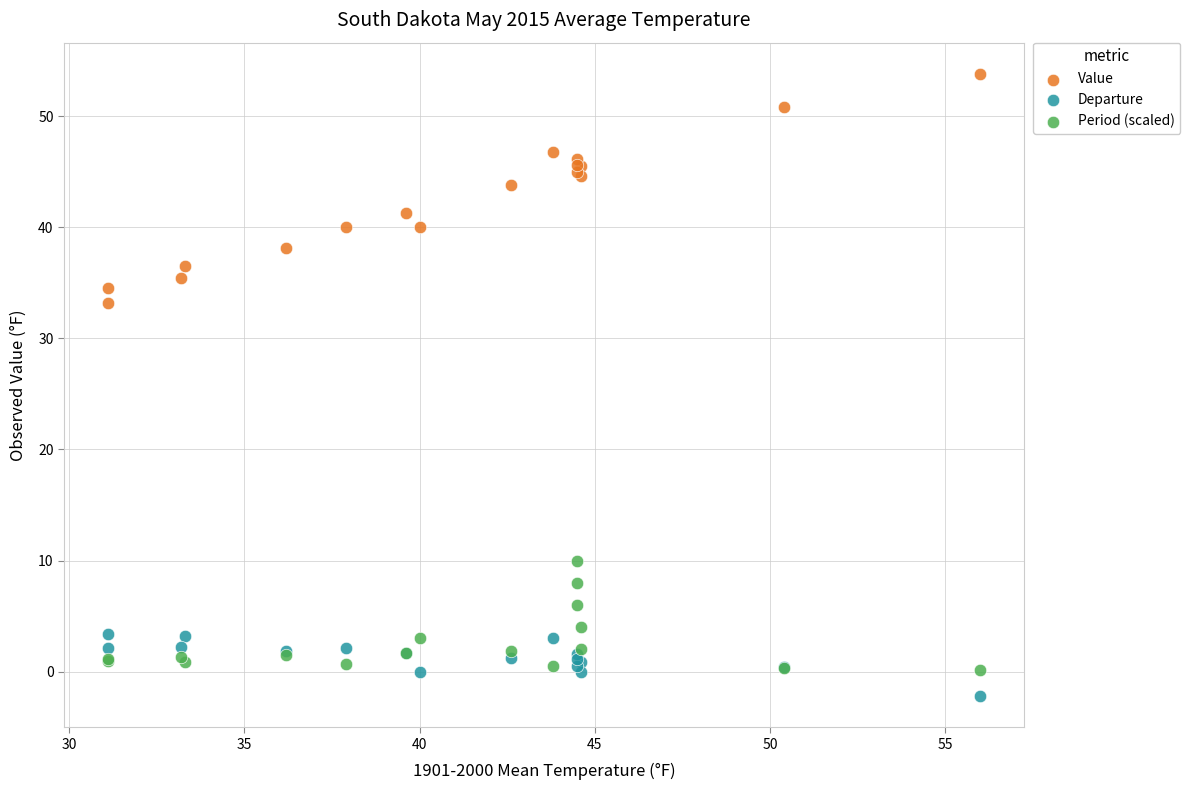

In the Value series, what Y value is closest to 43?

43.8